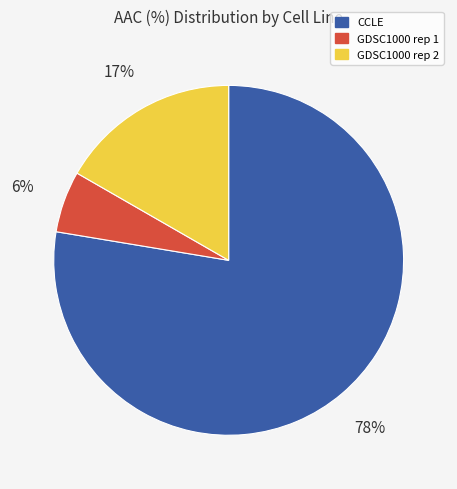

Is the sum of GDSC1000 rep 1 and CCLE greater than half?

Yes